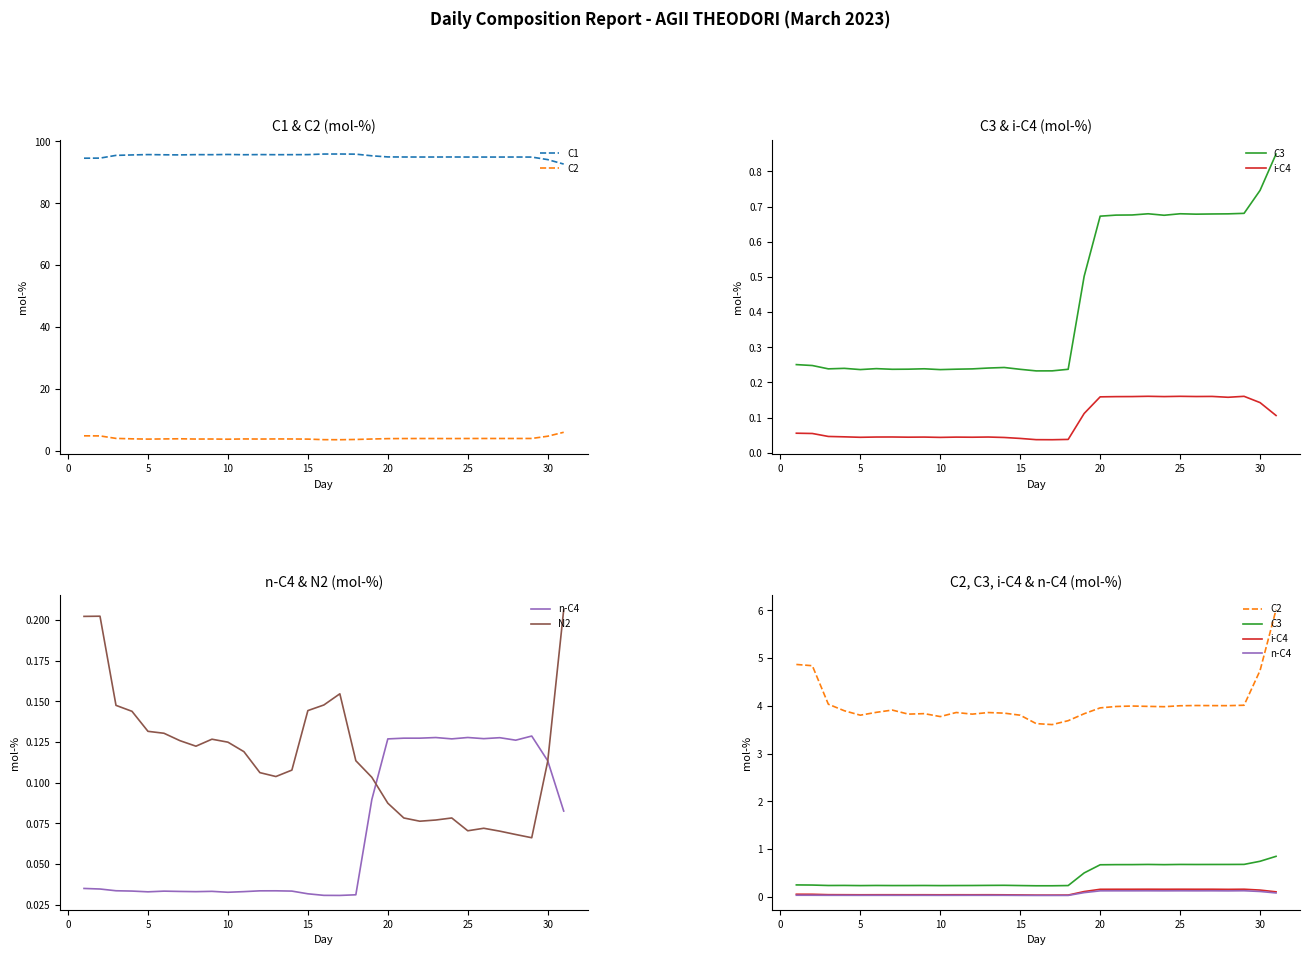

The C3 series shows 0.2 at 10. True or false?

True